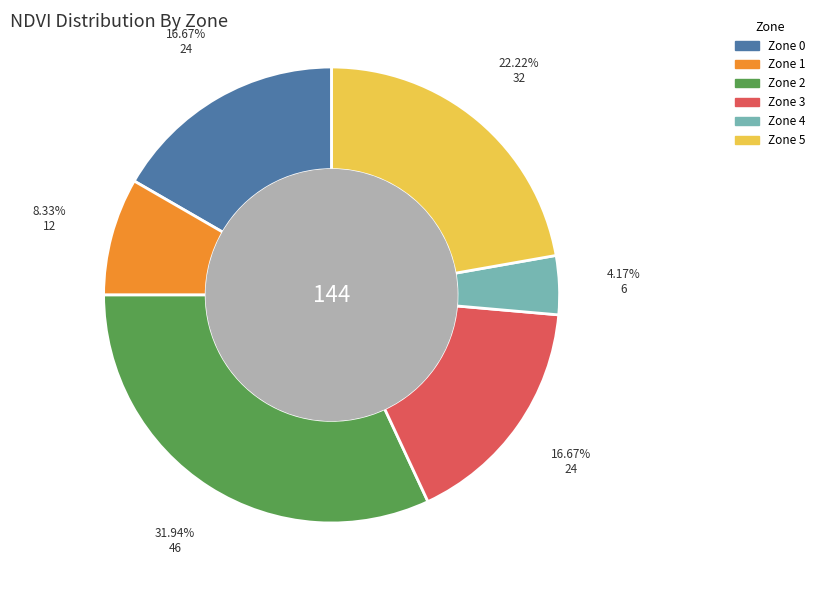

Count the number of slices in the pie.

6